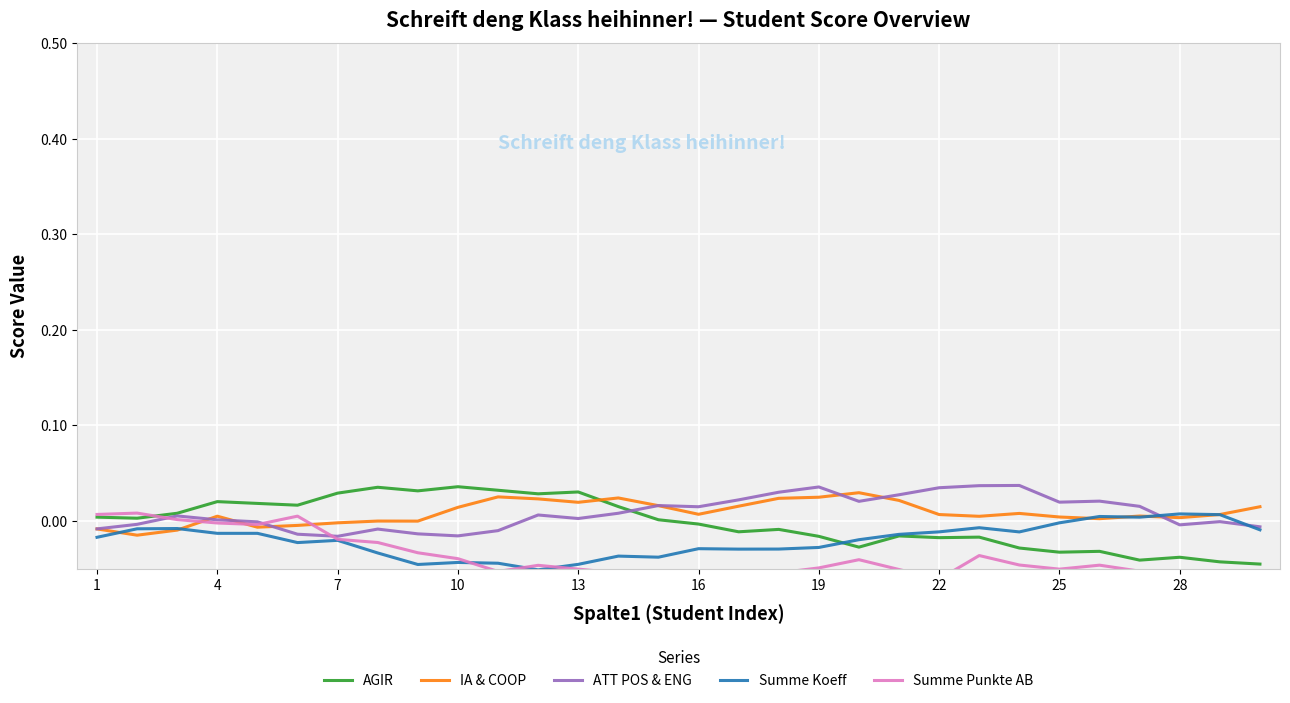

True or false: ATT POS & ENG has a value of 0.0 at 17.

True